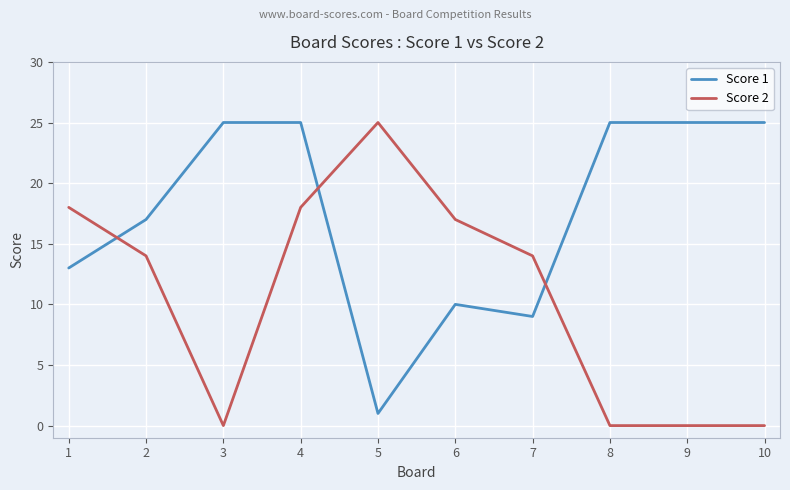

At which label is Score 1 closest to 13?

1